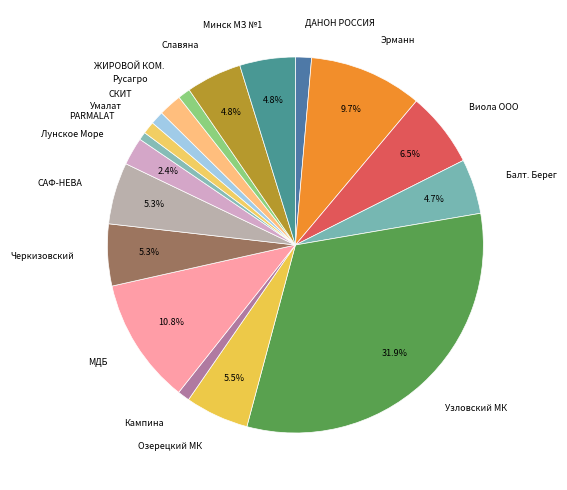

Is there a majority slice in this chart?

No